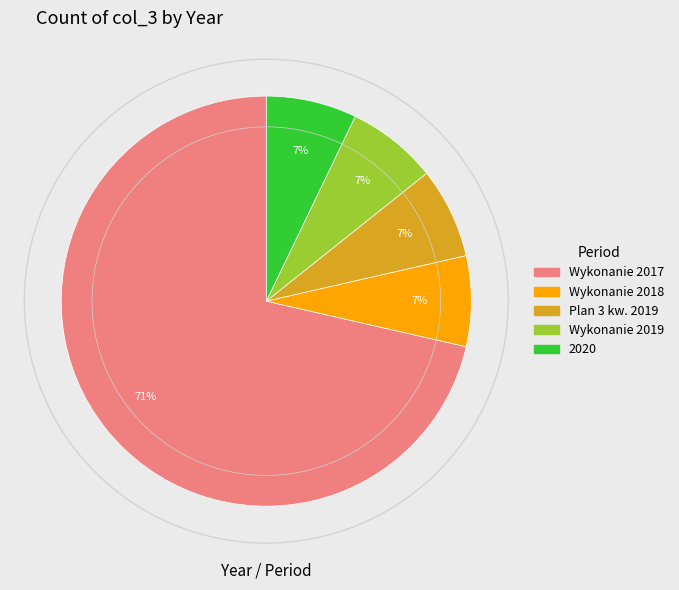

The Wykonanie 2017 slice represents 71% of the pie. True or false?

True